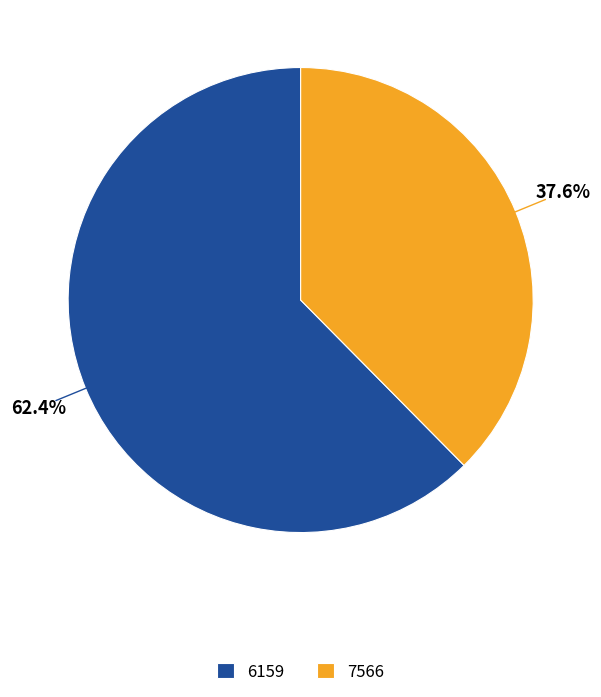

How many segments does this pie chart have?

2